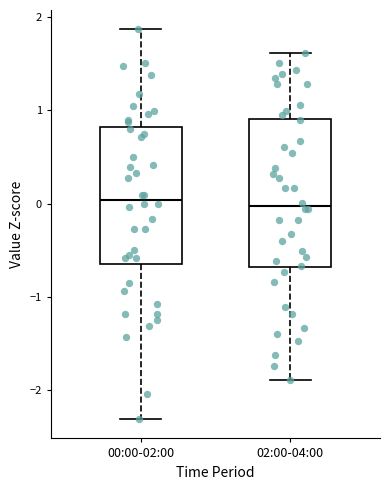

Where is the upper edge of the box for 02:00-04:00 on the y-axis? The values are not printed on the chart, so give them approximately, as read against the axis.

0.9